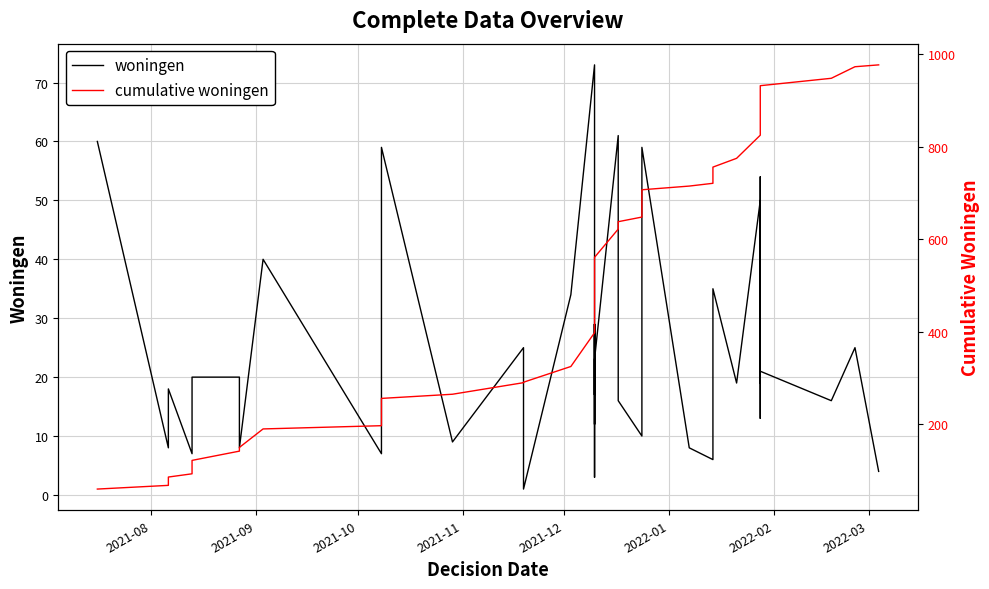

What is the smallest value displayed?

1